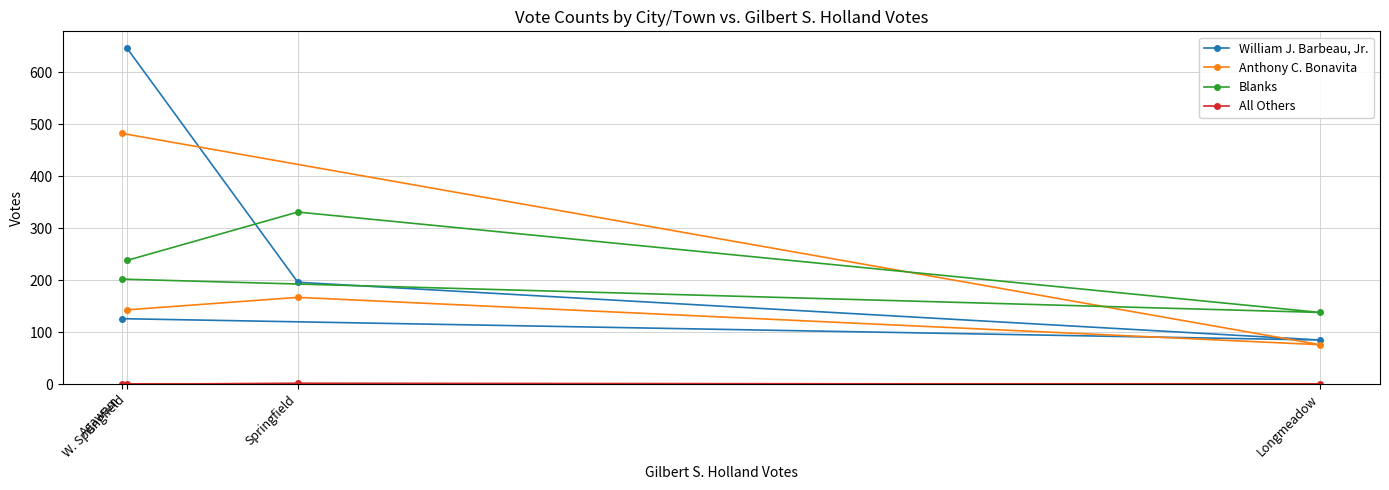

What is the value of the Anthony C. Bonavita point at the 4th from the left?

76